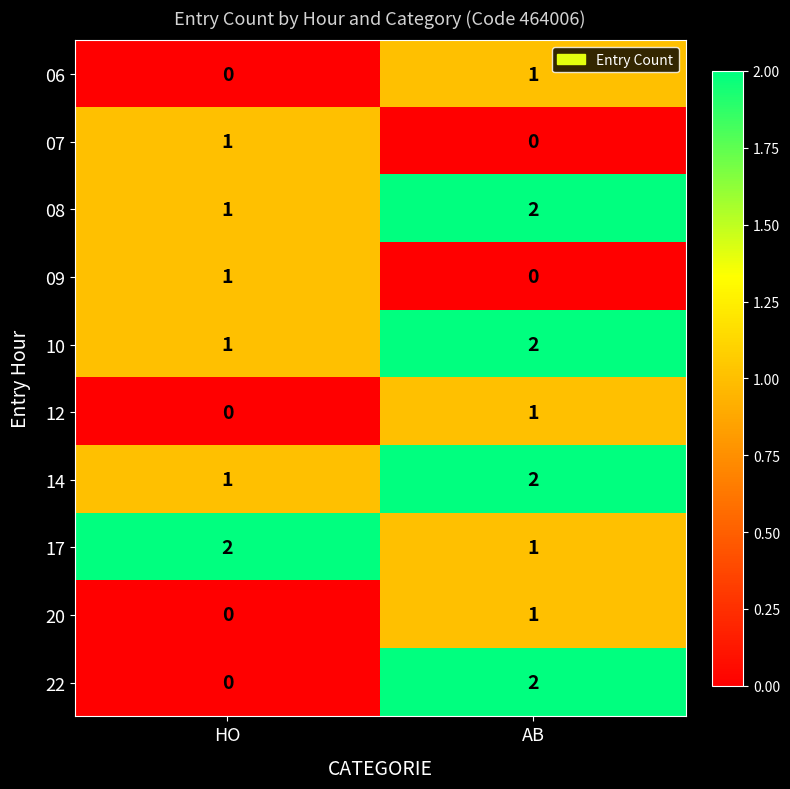

Where is 09 nearest to the value 0?

AB